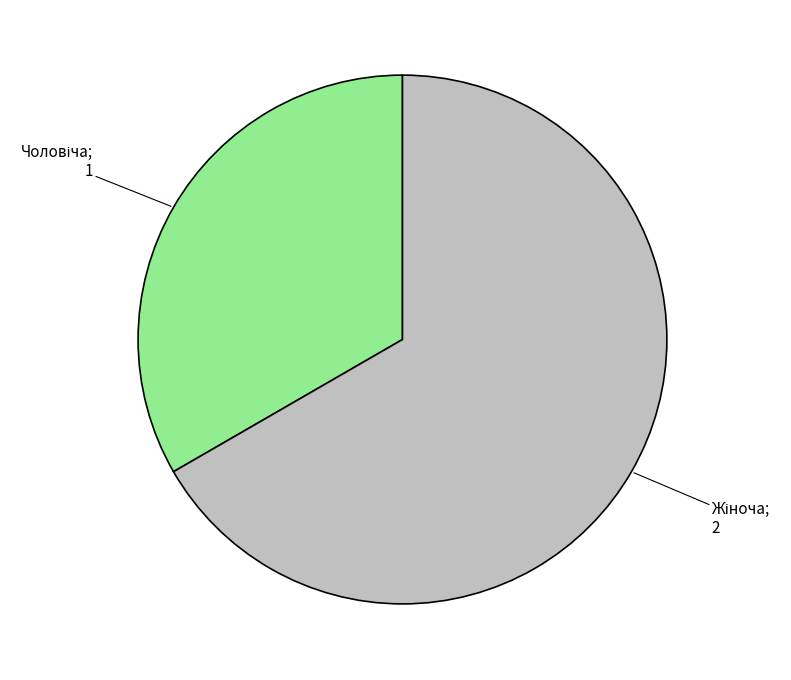

Is there a majority slice in this chart?

Yes